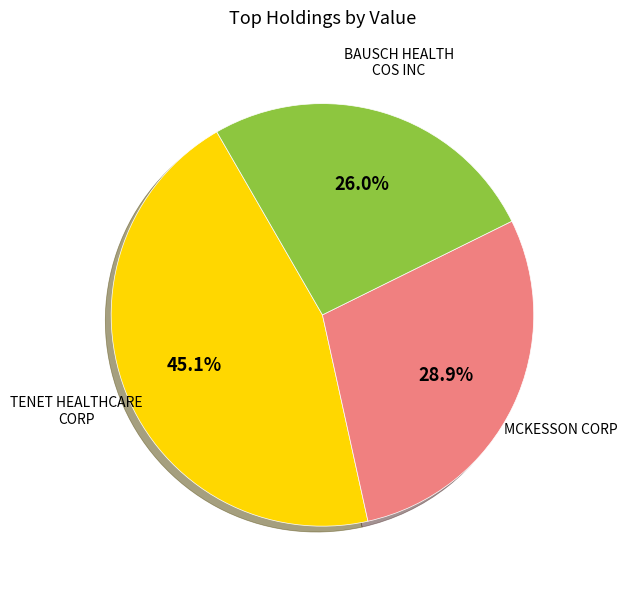

Is there any slice that represents more than half of the pie?

No